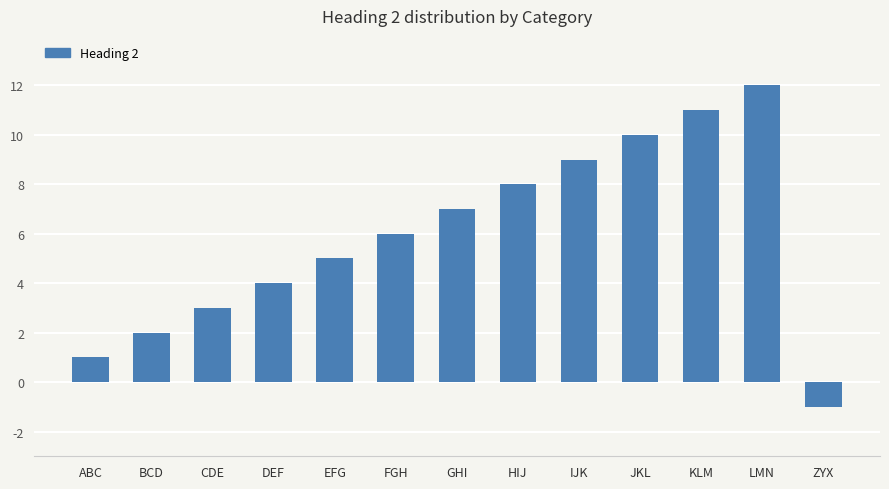

Approximately how many times larger is the value at HIJ compared to GHI?

1.1